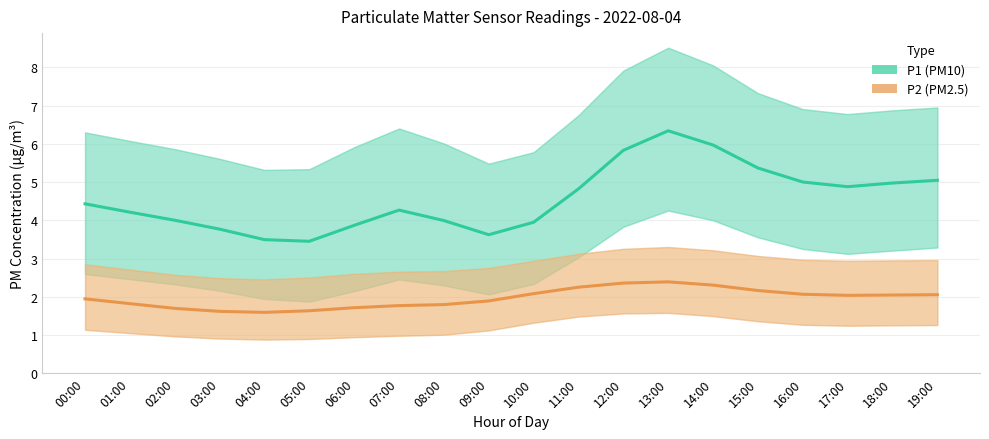

How many values in the P1 (PM10) series are below 4?

7